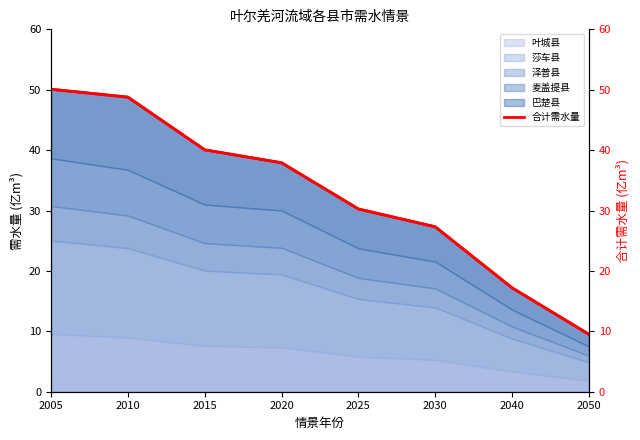

Between 2005 and 2040, which series saw the biggest shift?

合计需水量